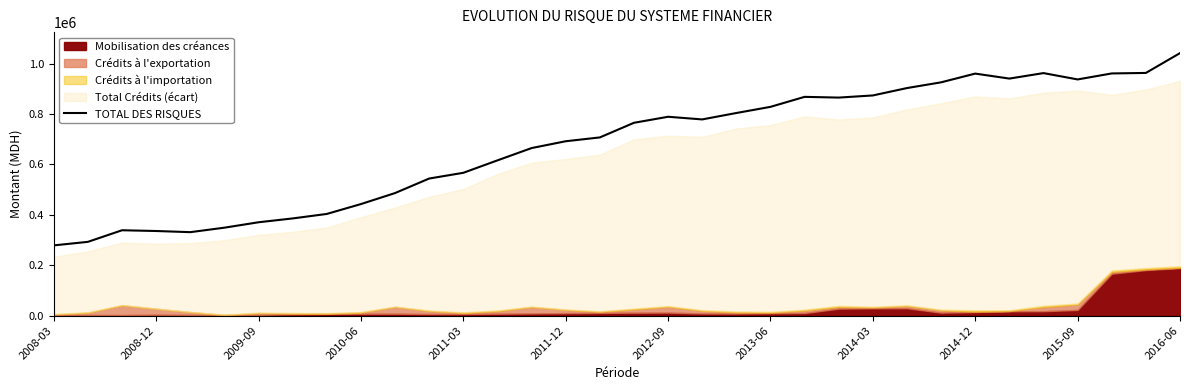

Reading left to right, list all the values displayed in this chart.

278729.0	292781.5	338757.5	335764.8	331192.0	348948.6	370458.2	385644.7	403447.6	442604.2	486280.0	543913.4	566598.8	615902.5	664705.5	691771.4	706935.4	764923.5	788870.8	778354.2	803775.9	828191.4	867852.2	864951.5	873424.6	902739.0	925480.6	960101.6	940331.3	962086.4	936943.3	960717.6	962718.5	1041334.7